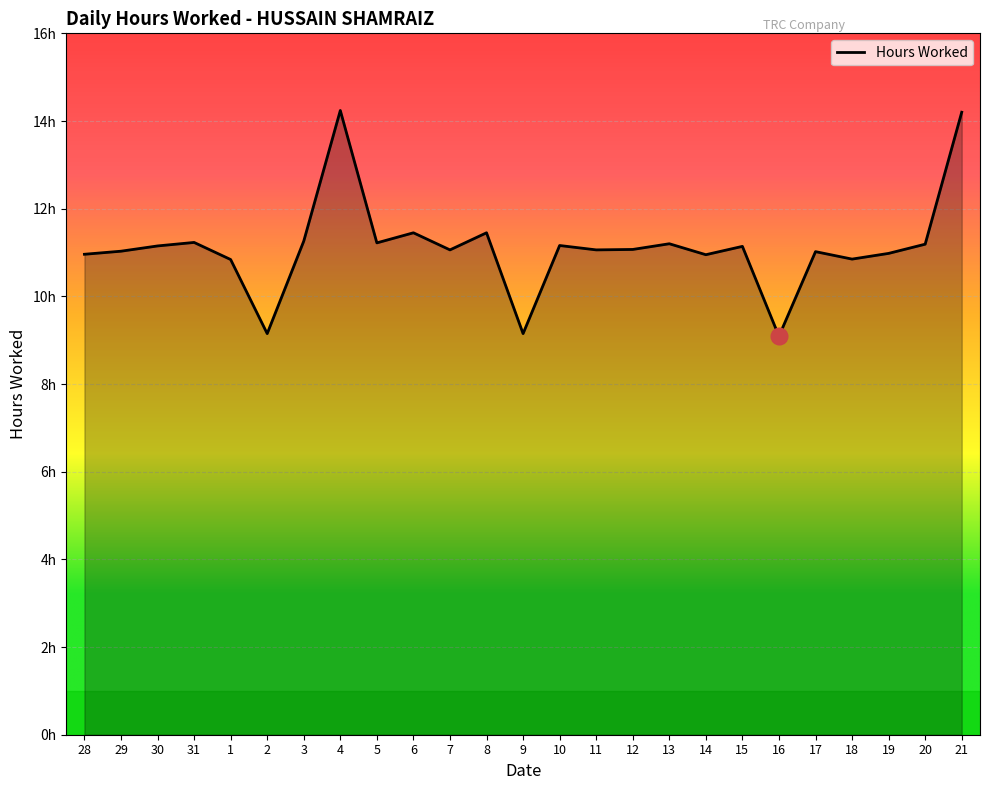

What is the difference between the maximum and minimum values?

5.2